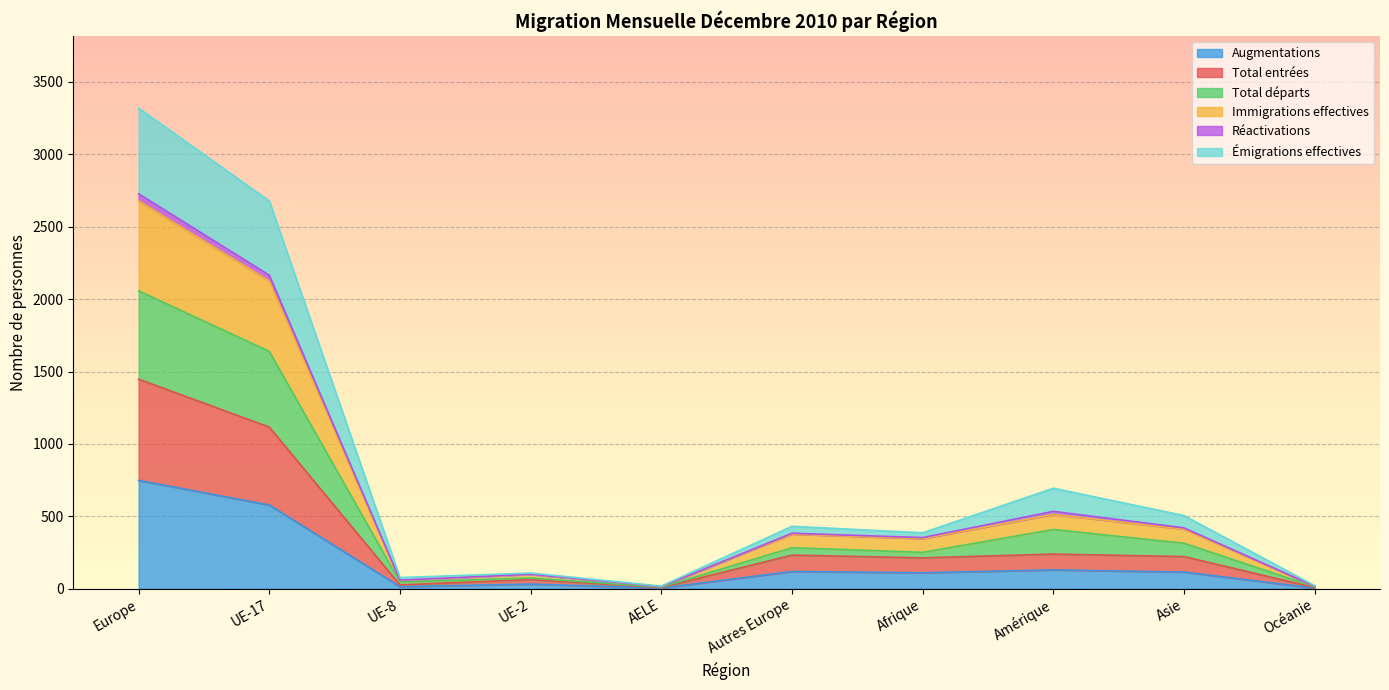

How many interior local peaks does the Augmentations series have?

3